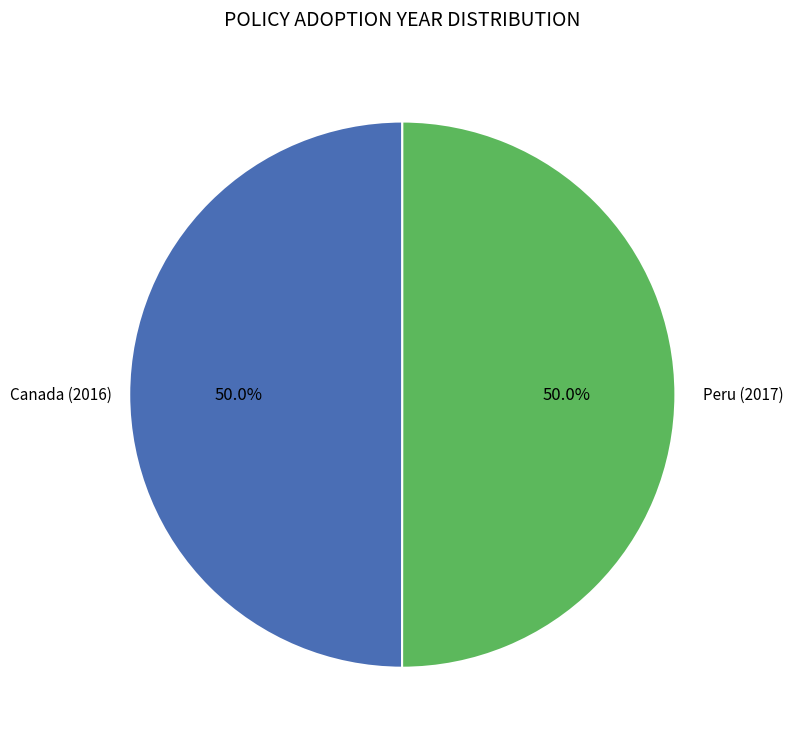

Do Canada (2016) and Peru (2017) together represent more than half of the pie?

Yes